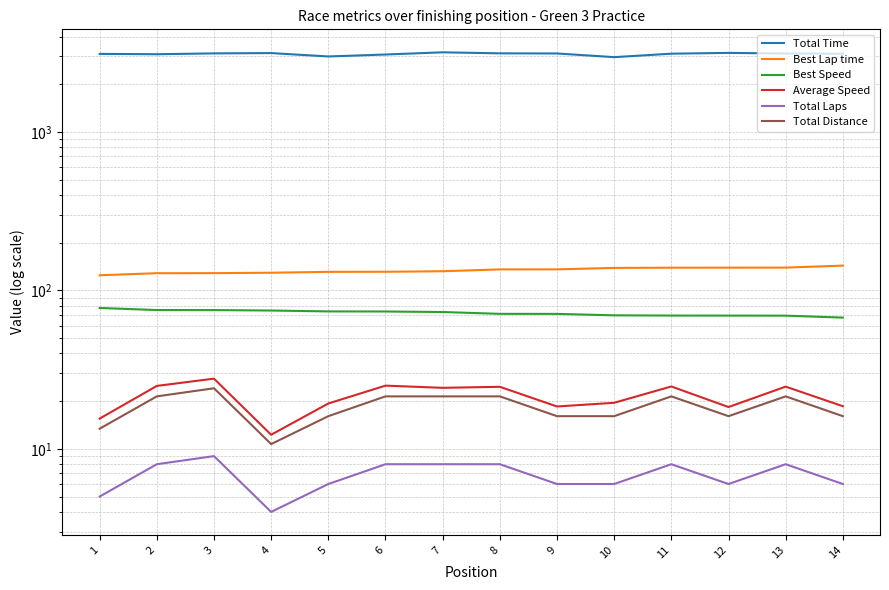

Which label corresponds to the largest value in the chart?

7